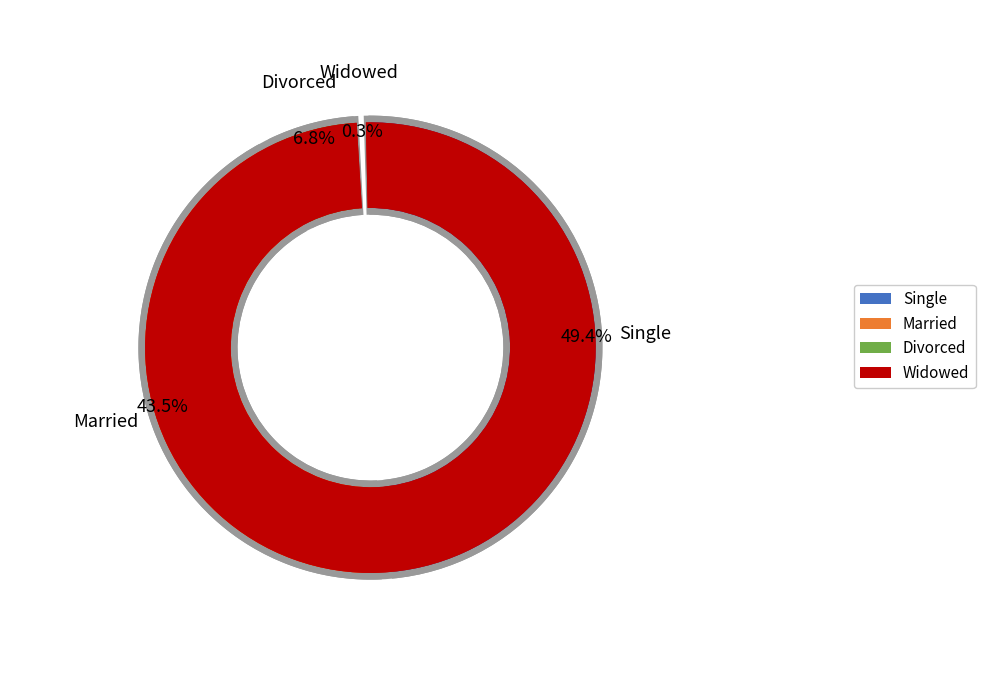

Between Widowed and Married, which is larger?

Married